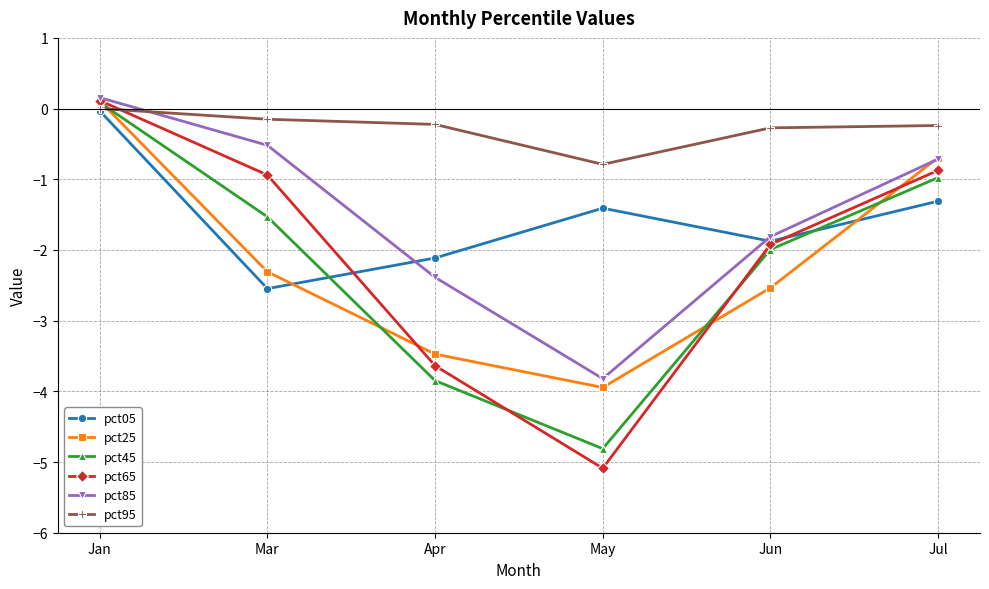

List the labels in order of pct65 value, largest first.

Jan, Jul, Mar, Jun, Apr, May